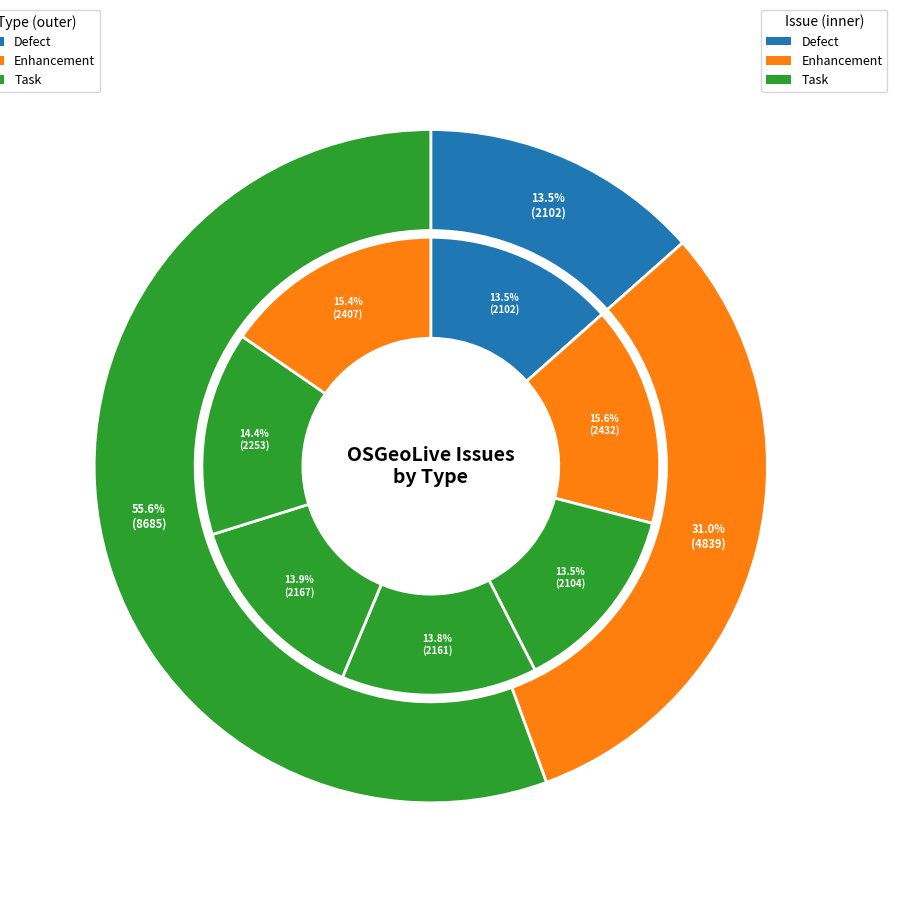

Which has a higher value, defect or task (wiki)?

task (wiki)